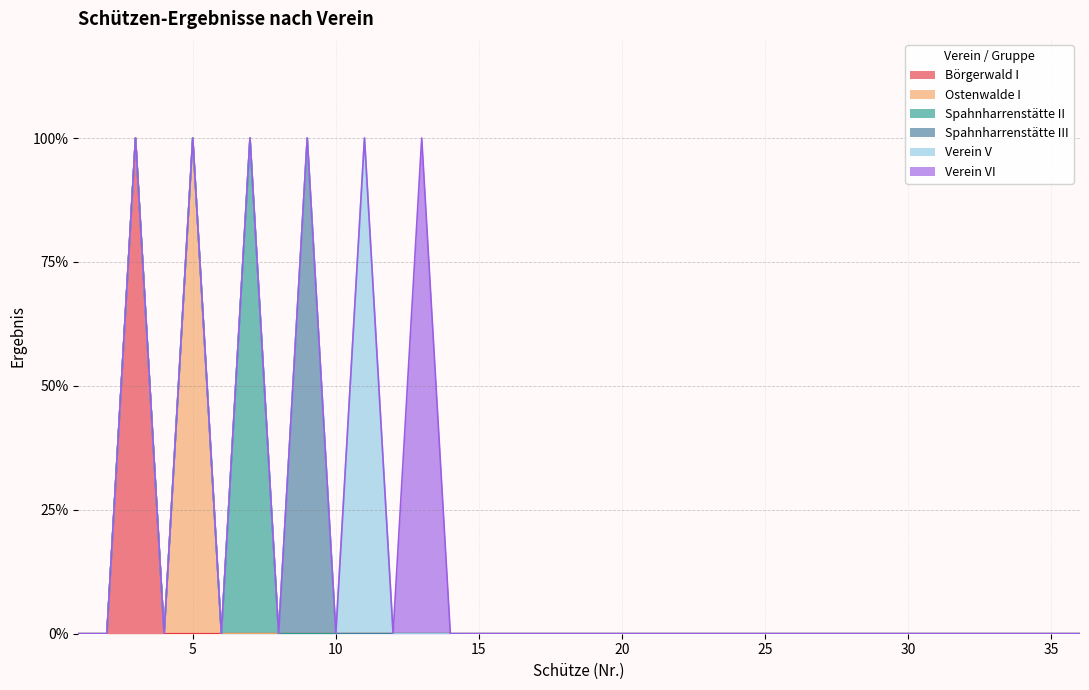

Which category has the lowest value in the Verein VI series?

1